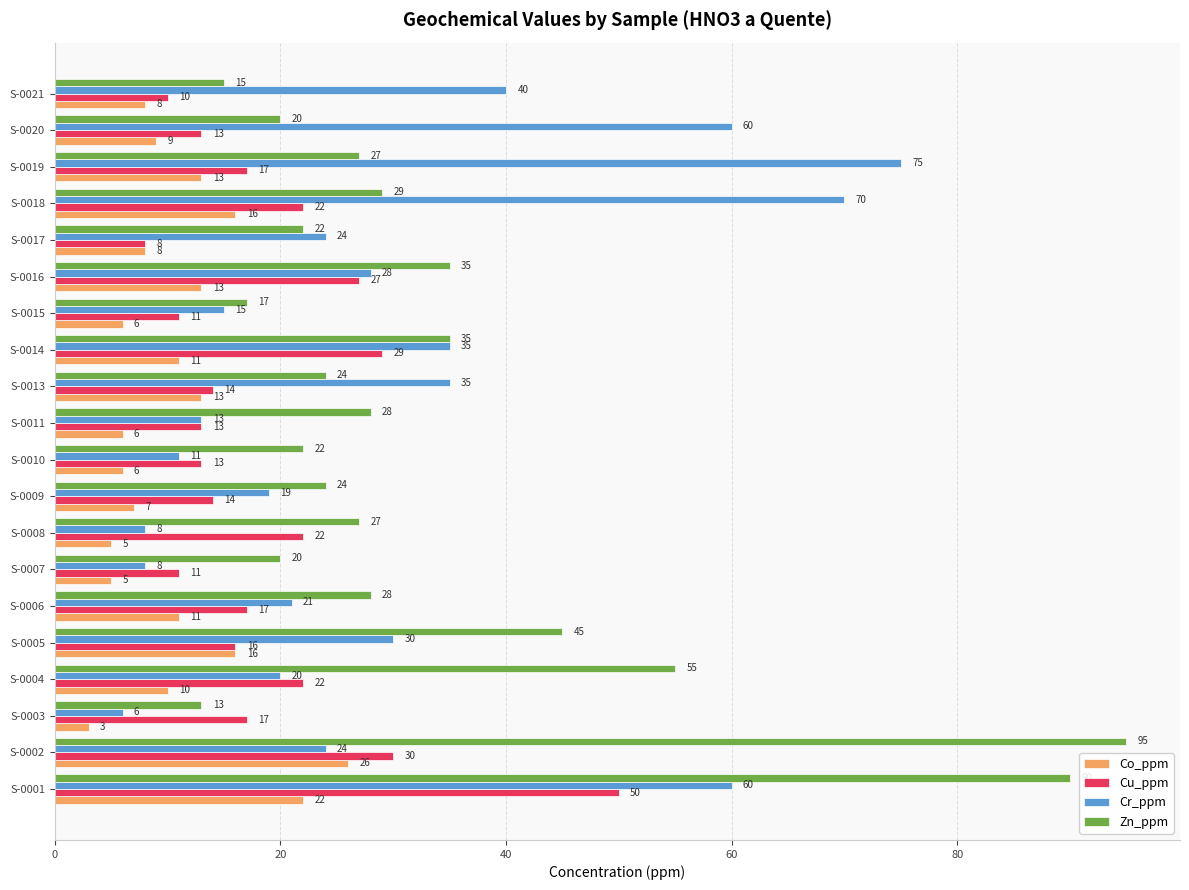

What is the approximate value of Cu_ppm at S-0010, to the nearest 10?

10